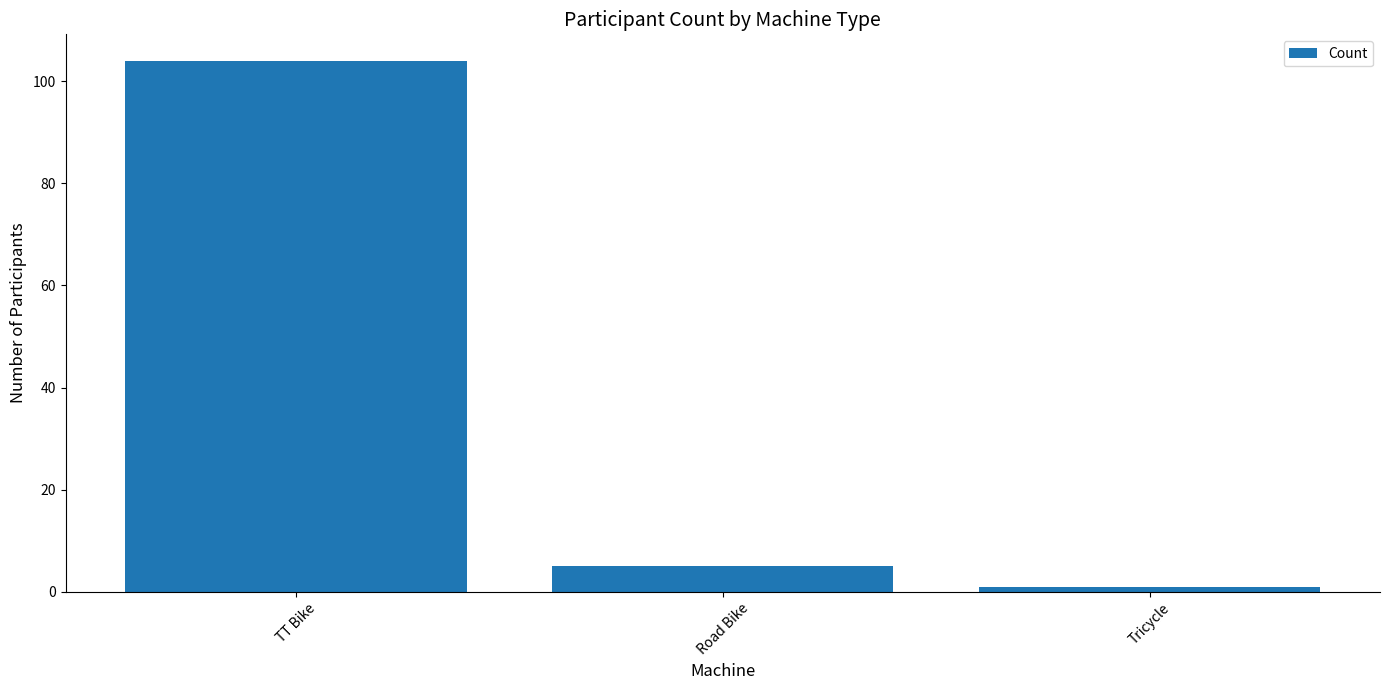

Is it true that the value at TT Bike is 55?

False